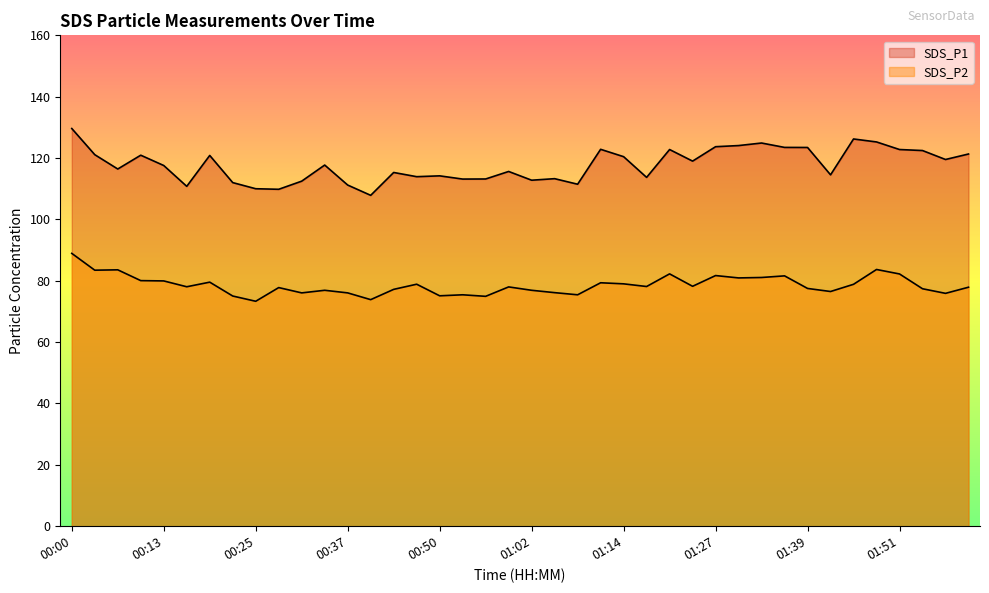

What is the total value across all series at 00:50?

189.3